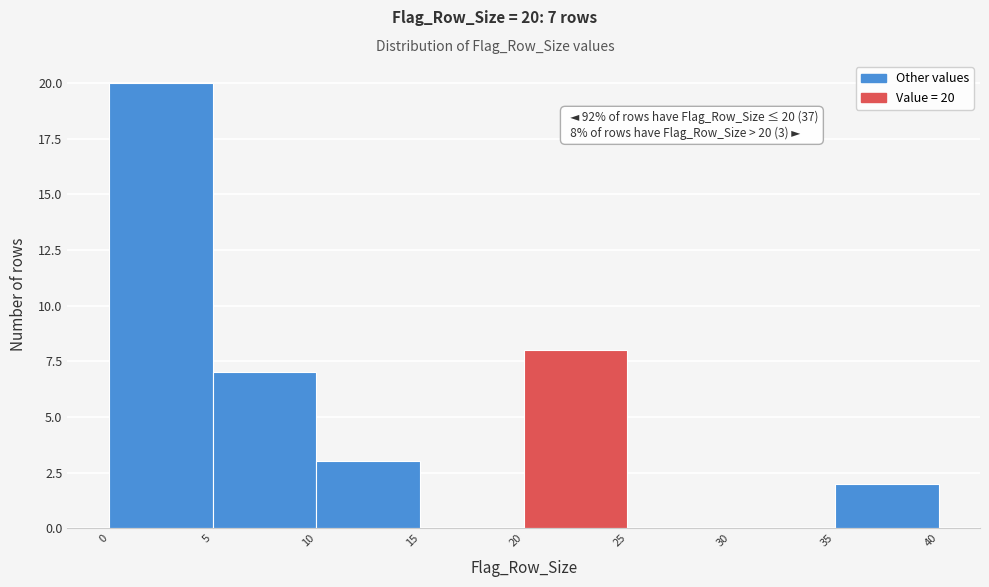

Over which range of the x-axis is the bar tallest?

0 to 5